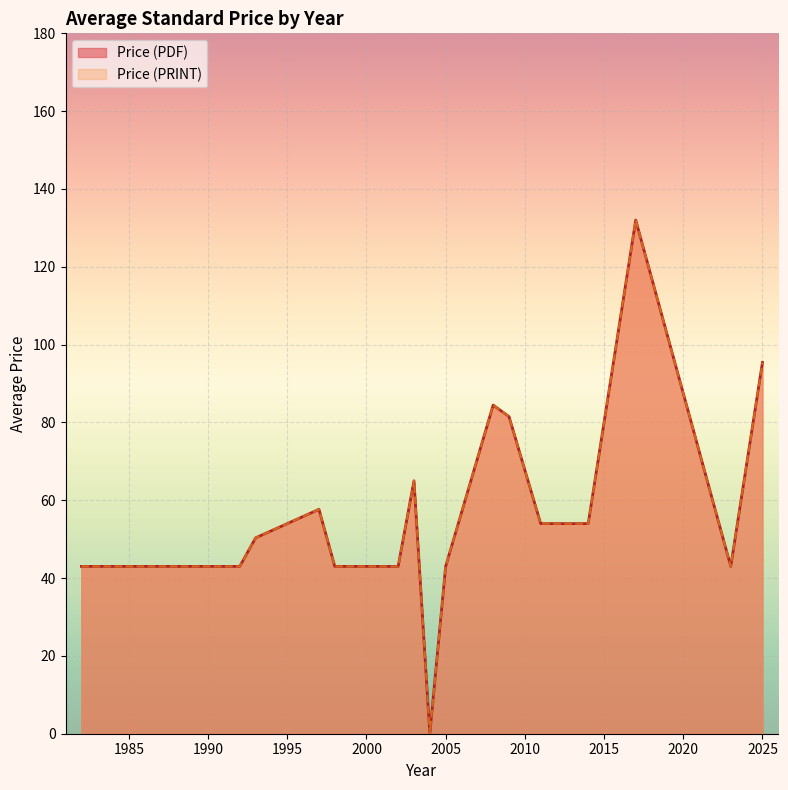

Which series has the largest total across all categories?

Price (PDF)